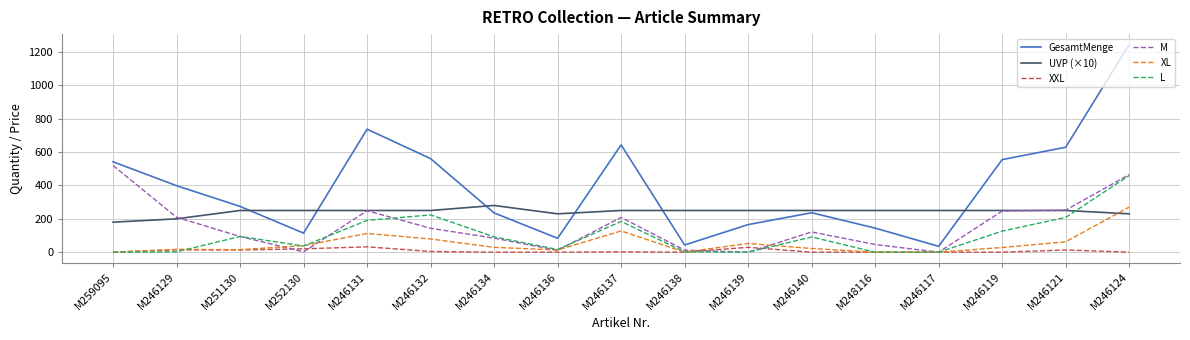

Between which two adjacent categories do L and UVP (×10) first intersect?

M246121 and M246124